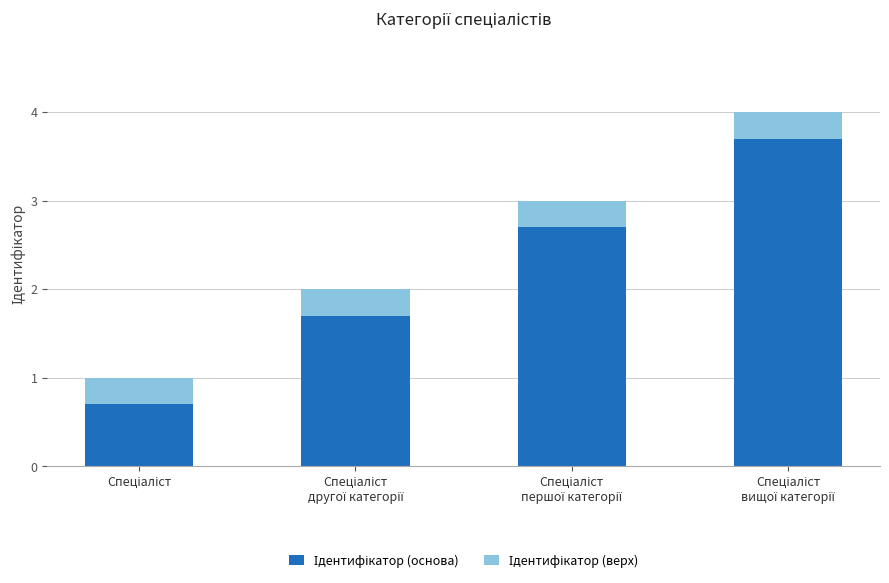

Where does the Ідентифікатор (основа) series first go above 2?

Спеціаліст
першої категорії